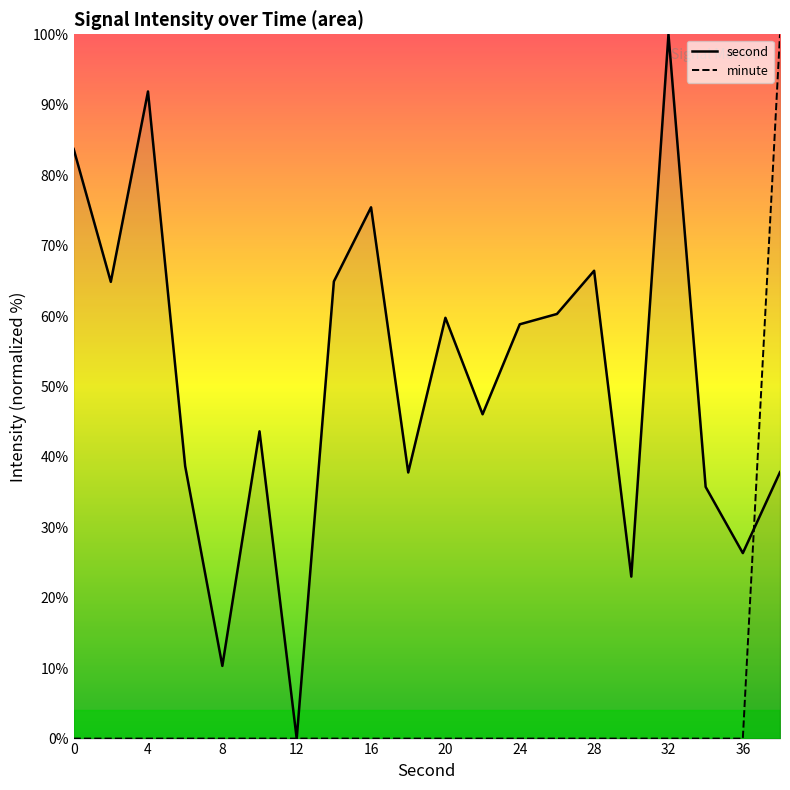

True or false: minute and second intersect in this chart.

True